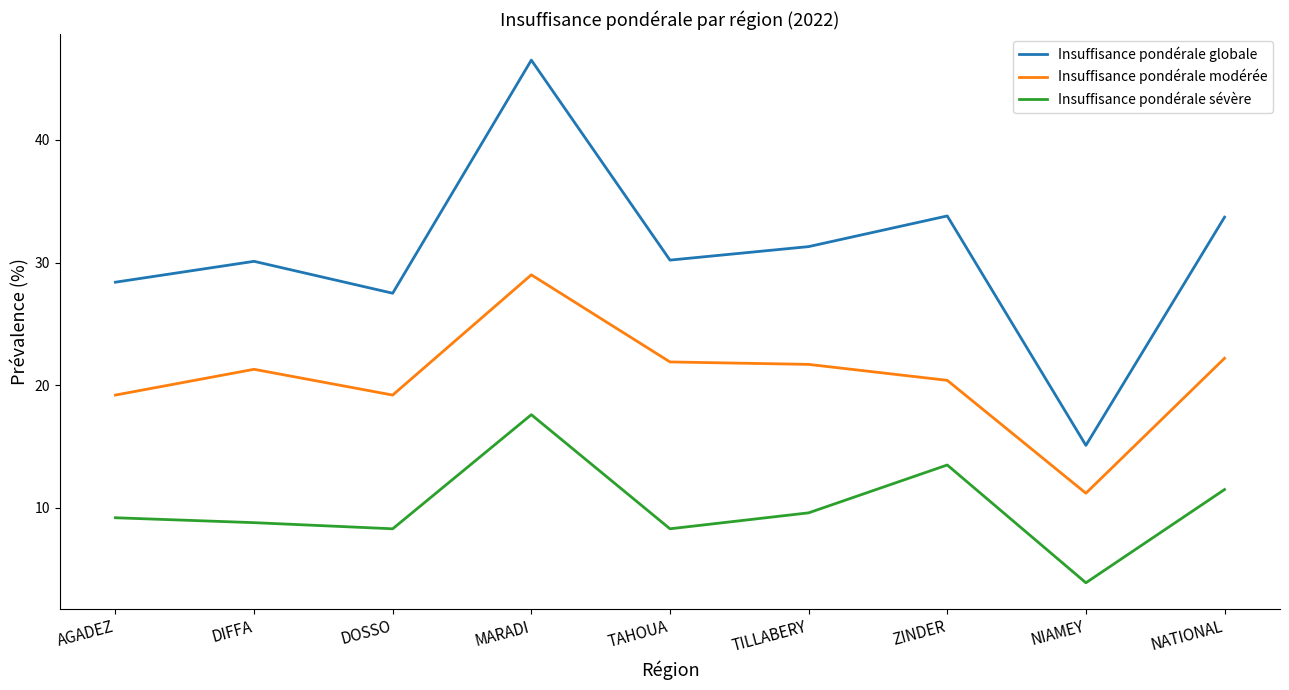

Which category has the lowest value in the Insuffisance pondérale globale series?

NIAMEY